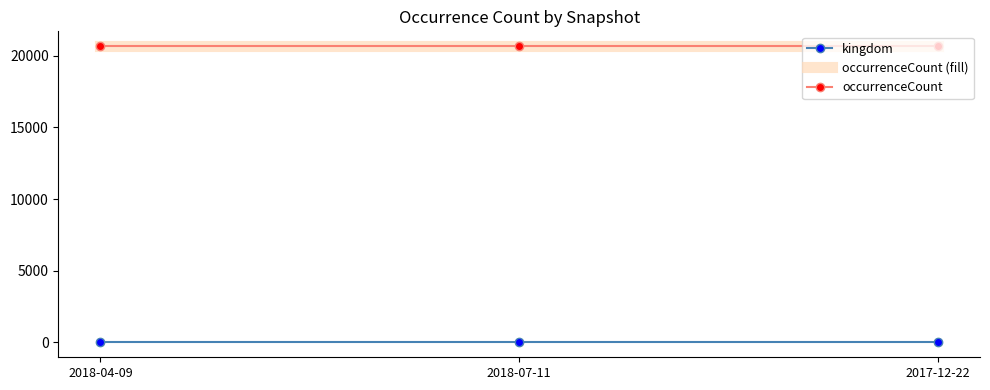

What is the minimum value for occurrenceCount (fill)?

20662